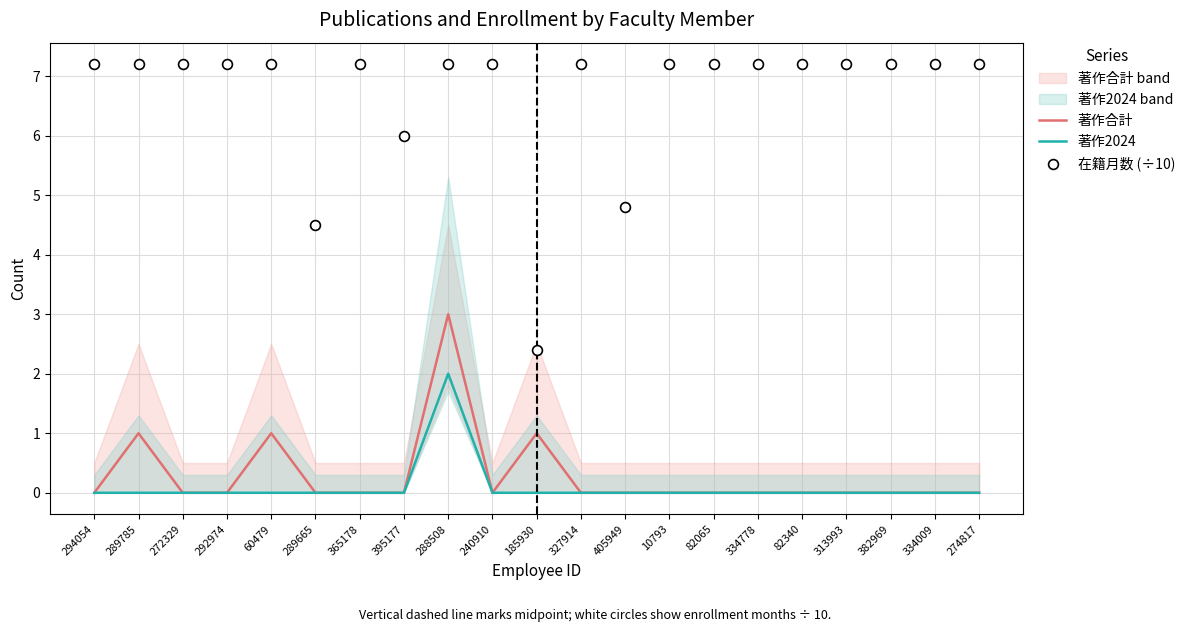

Which series contains the lowest Y value?

著作合計